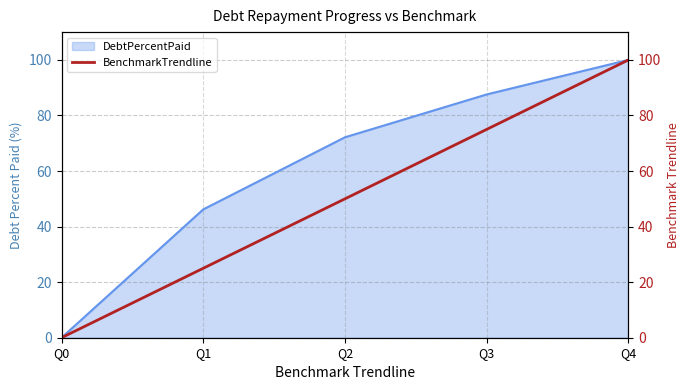

Between Q1 and Q0, which is larger?

Q1